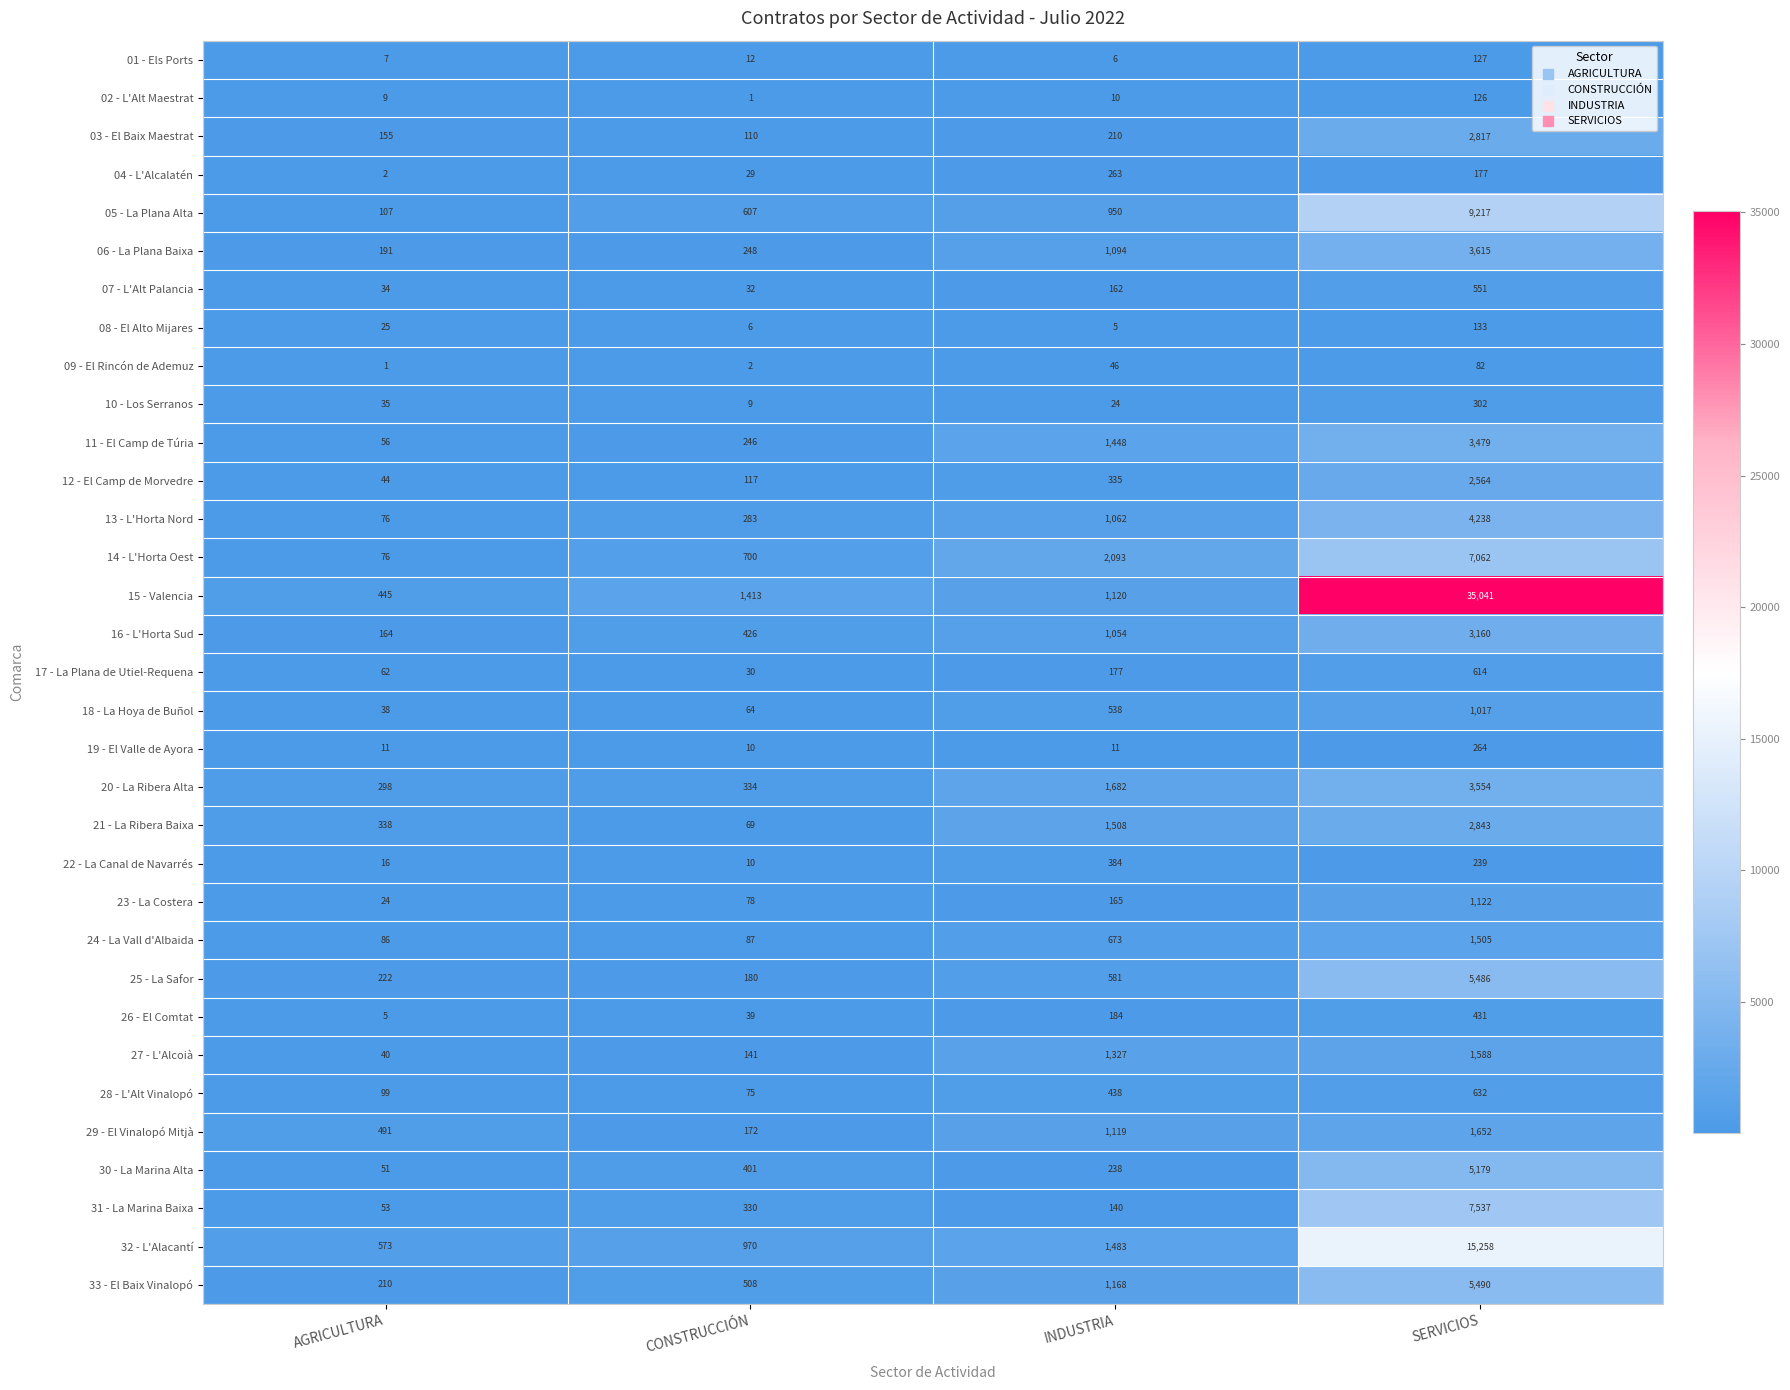

Where is 11 - El Camp de Túria nearest to the value 1767?

INDUSTRIA